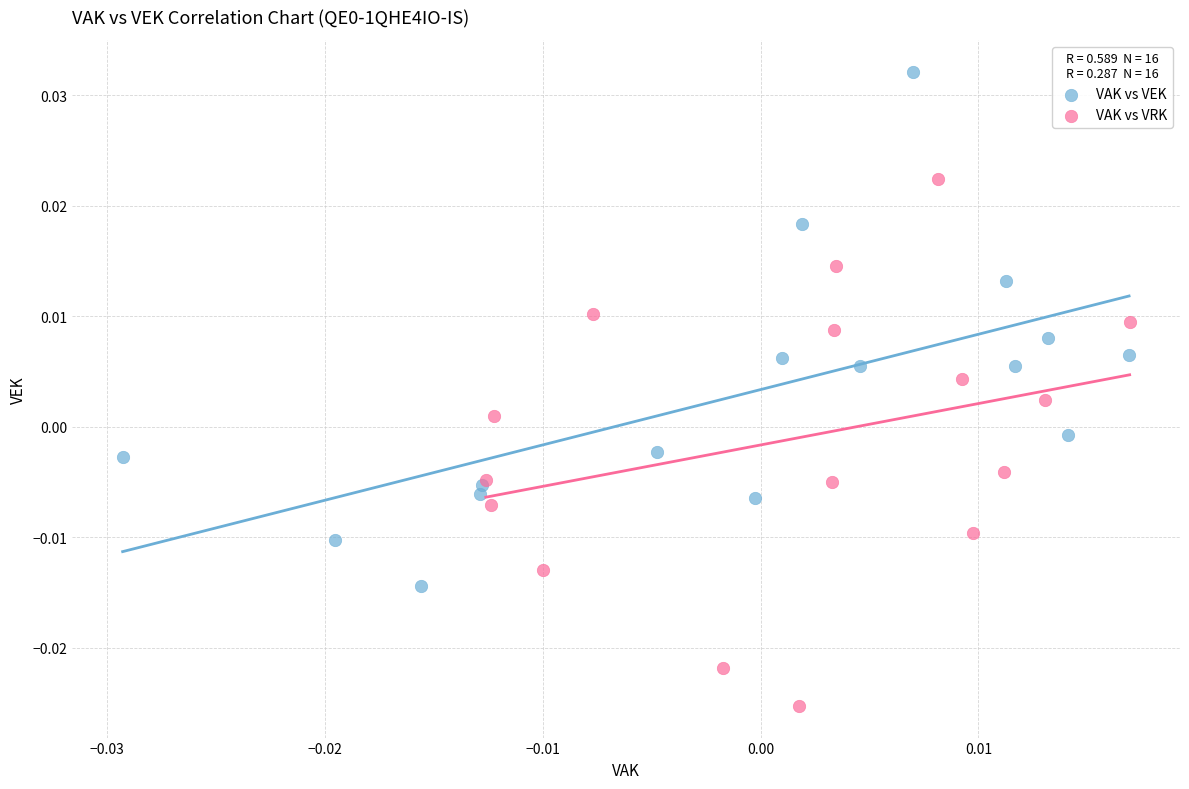

Which series reaches the maximum Y coordinate?

VAK vs VEK